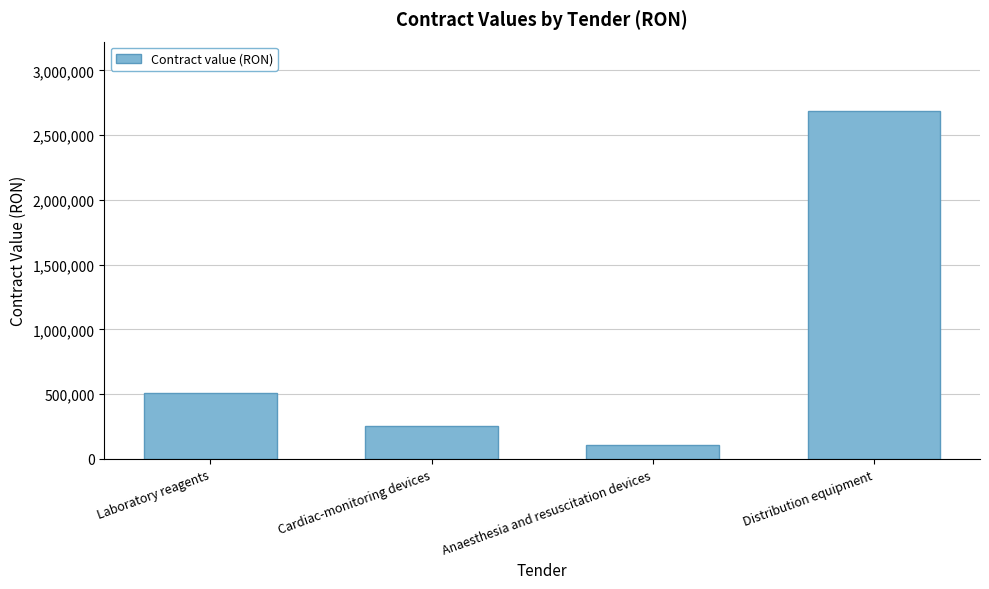

What is the difference between the values at Cardiac-monitoring devices and Laboratory reagents?

255007